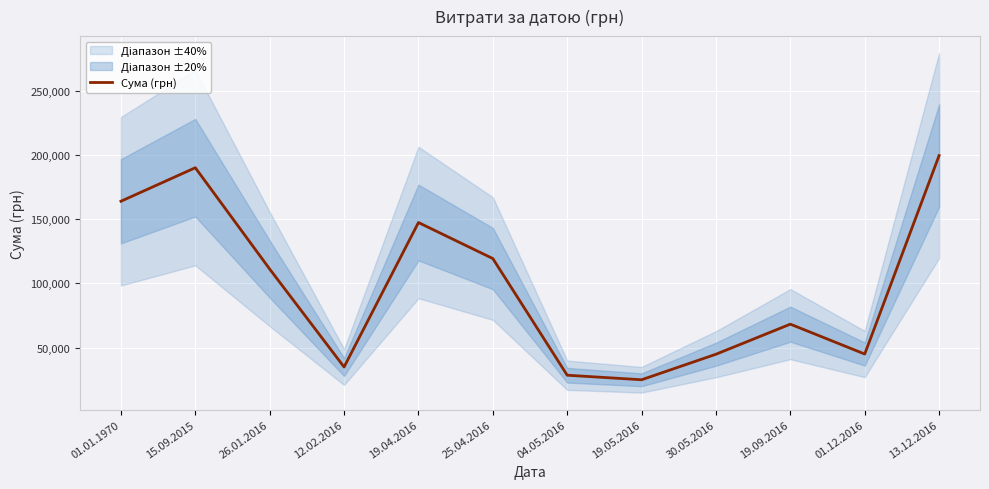

Which category has the highest value across all series?

13.12.2016